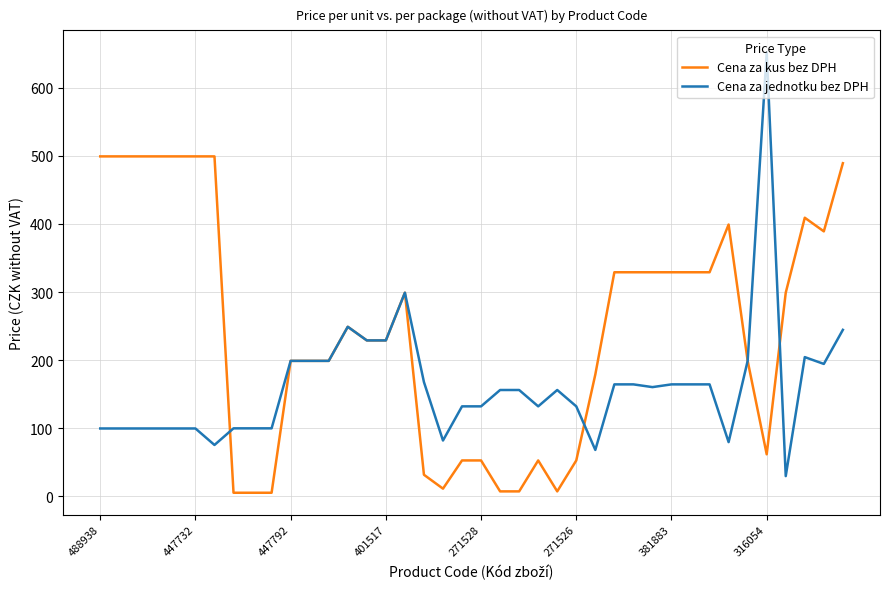

What is the highest value of the Cena za jednotku bez DPH series?

651.6